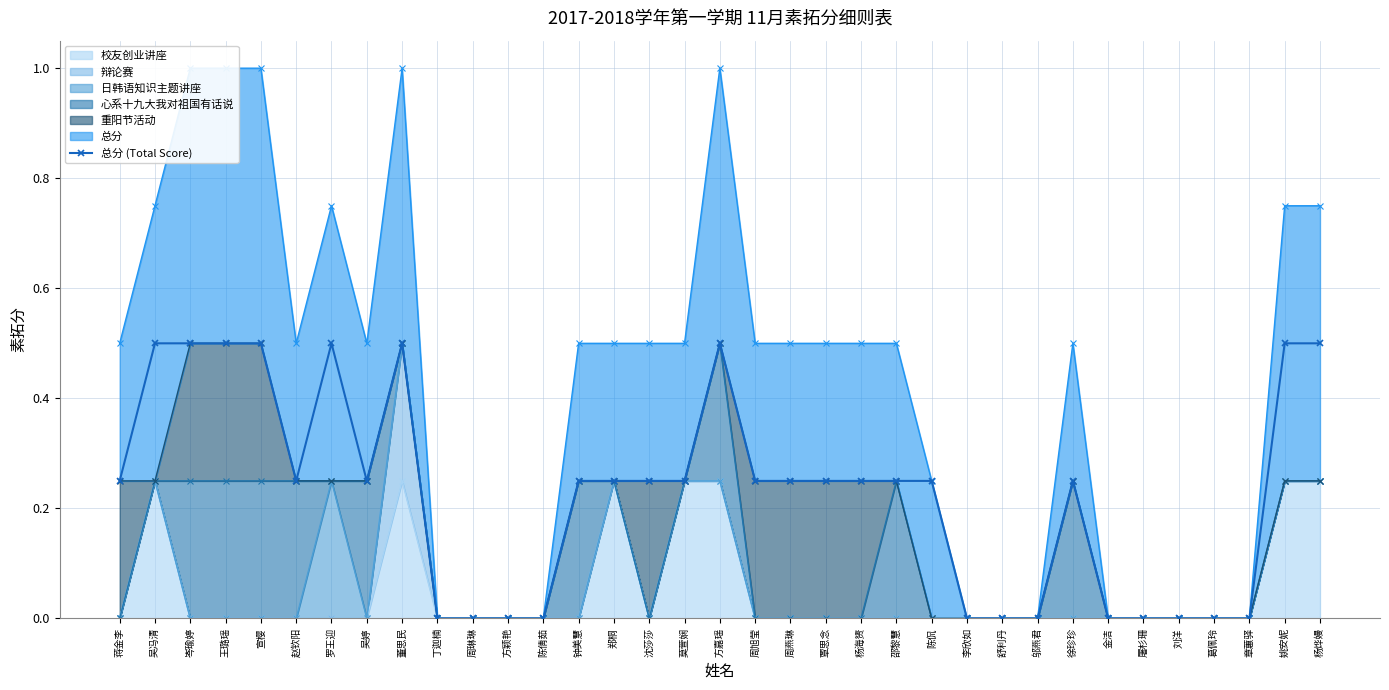

Which has a higher value, 刘洋 or 姚安妮?

姚安妮